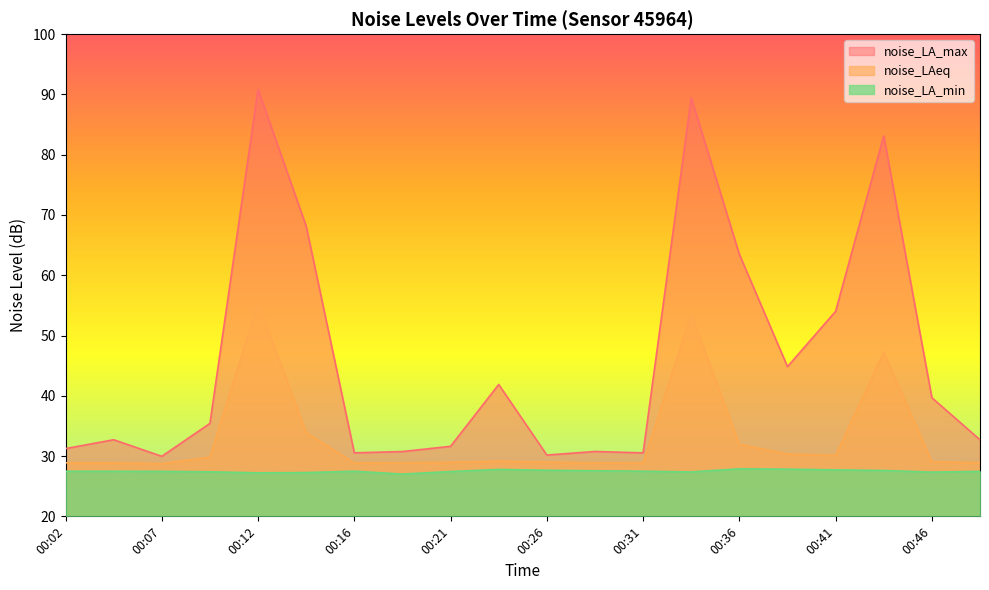

Which series has the largest total across all categories?

noise_LA_max